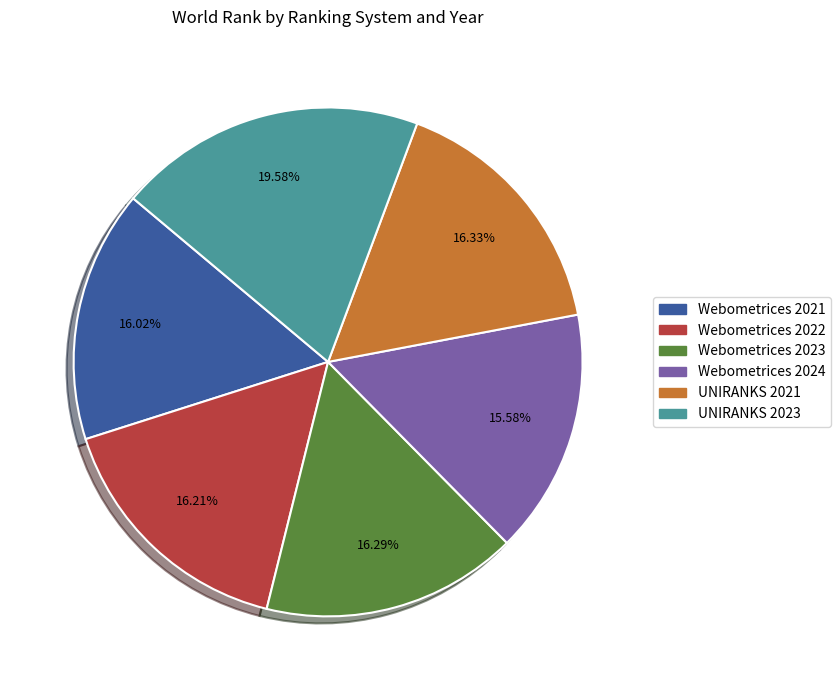

What is the ratio of the value at Webometrices 2023 to the value at Webometrices 2024?

1.0